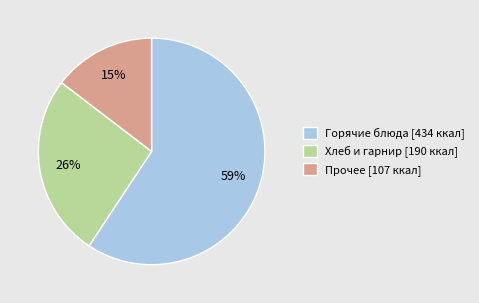

What is the majority slice?

Горячие блюда [434 ккал]